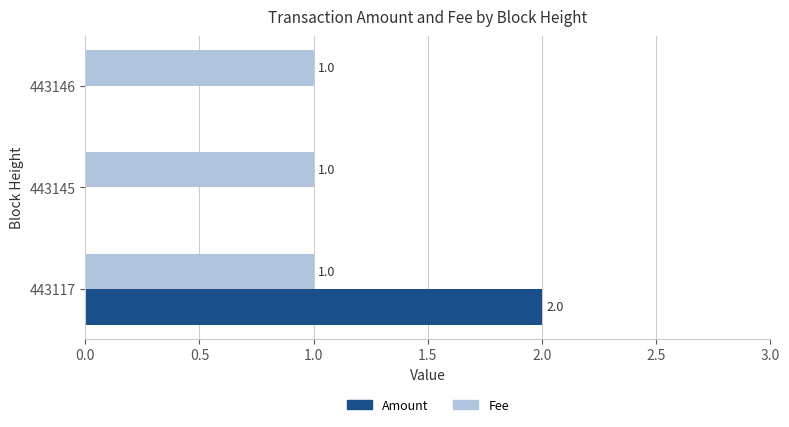

How many data points in Amount are above 0?

1